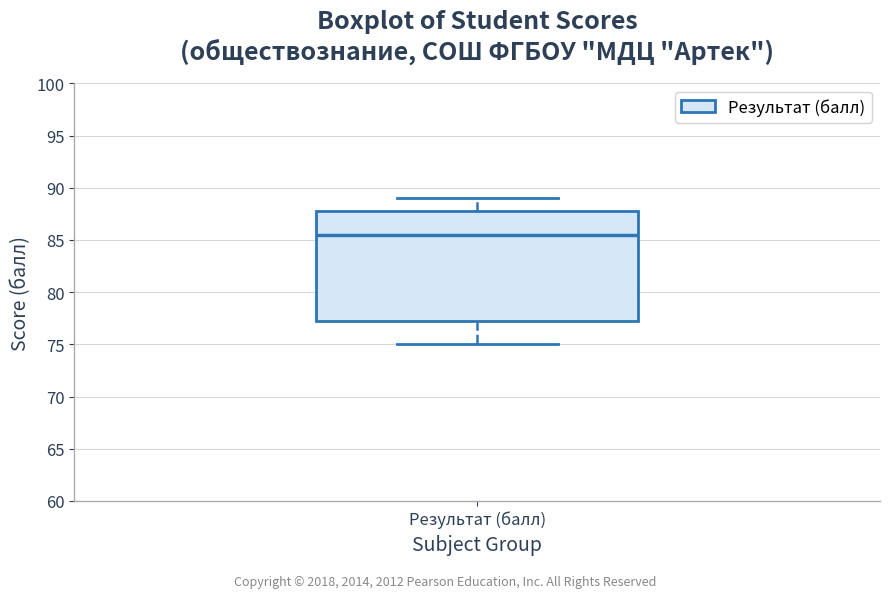

Read this box plot against the y-axis: the position of the median line, the range covered by the box, and the ends of both whiskers. The values are not printed on the chart, so give them approximately, as read against the axis.

median 85.5, box 77.5 to 88.0, whiskers 75.0 to 89.0